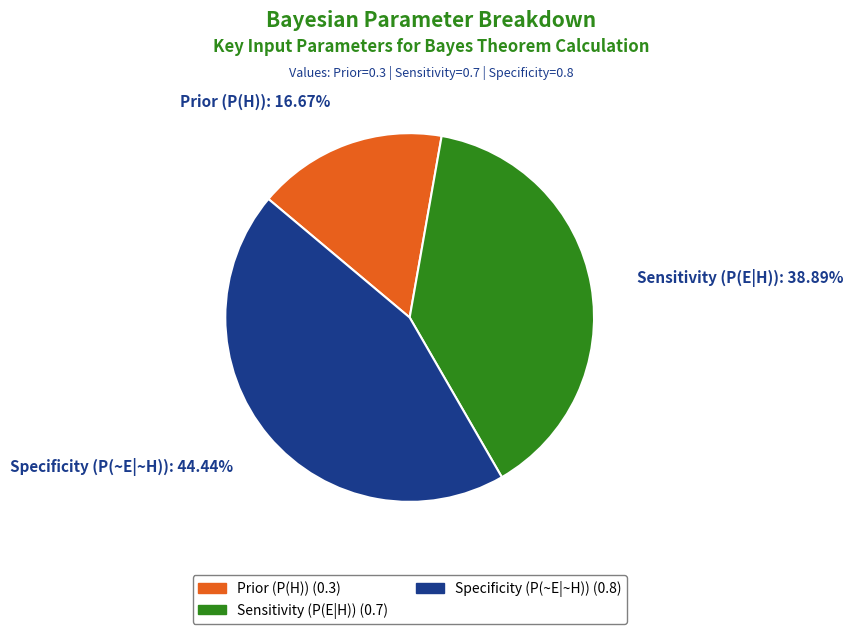

What portion of the pie excludes Specificity (P(~E|~H))?

55.6%